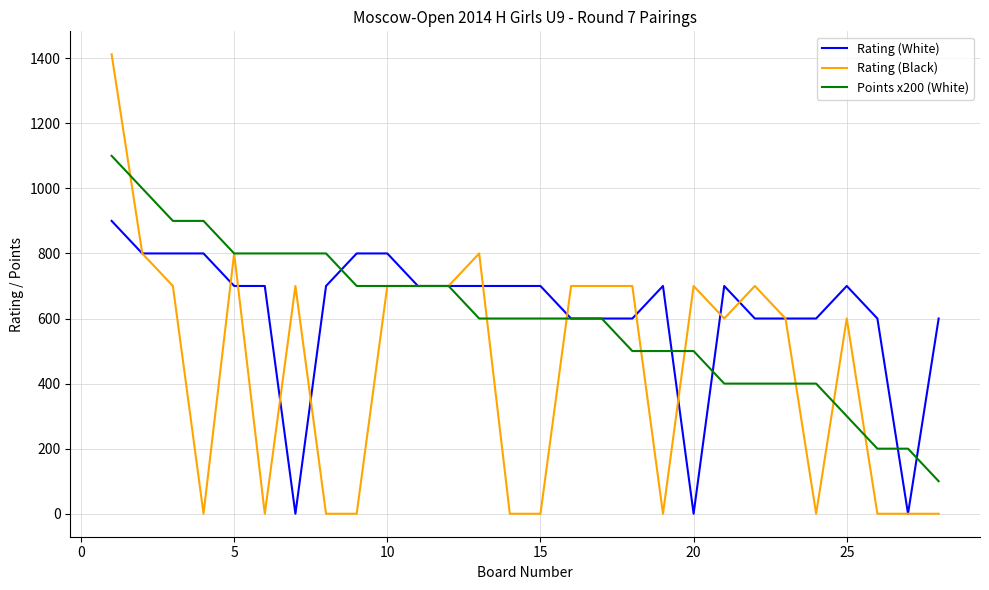

What is the greatest value displayed?

1412